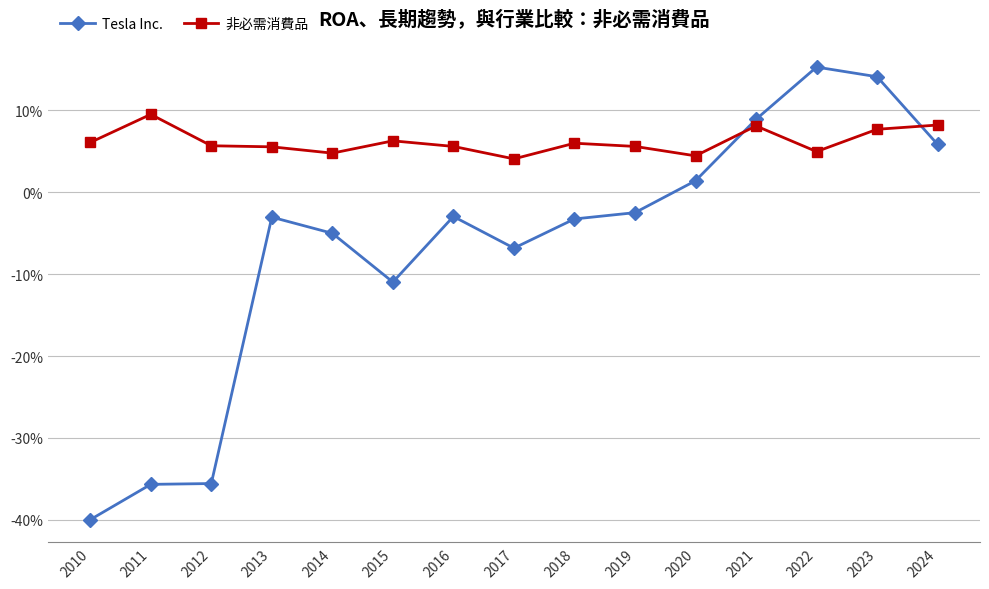

Rank the series by their average value, from lowest to highest.

Tesla Inc., 非必需消費品